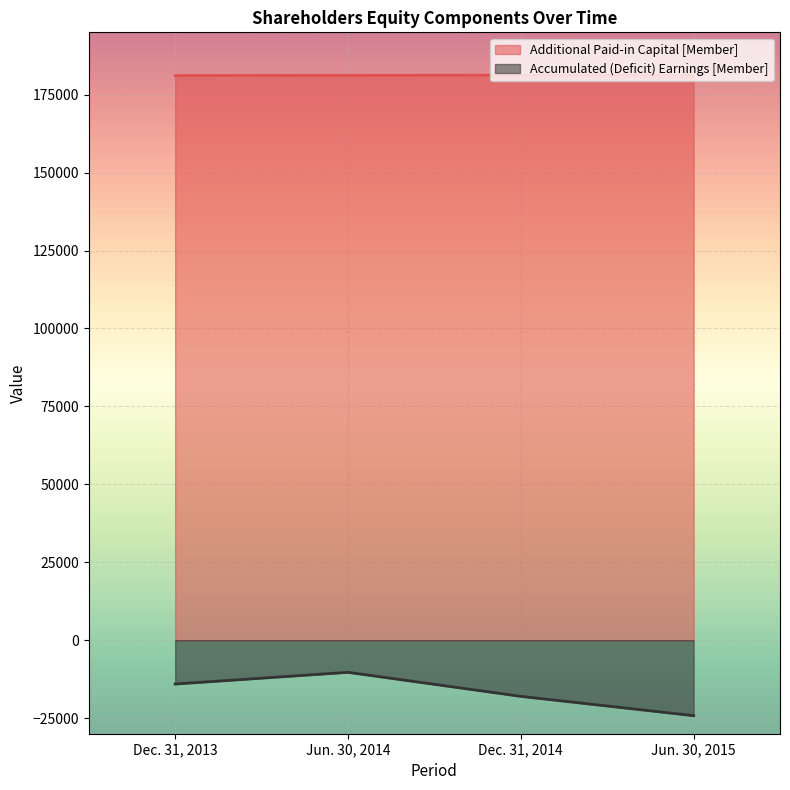

What is the difference between the maximum and minimum values in the Accumulated (Deficit) Earnings [Member] series?

13904